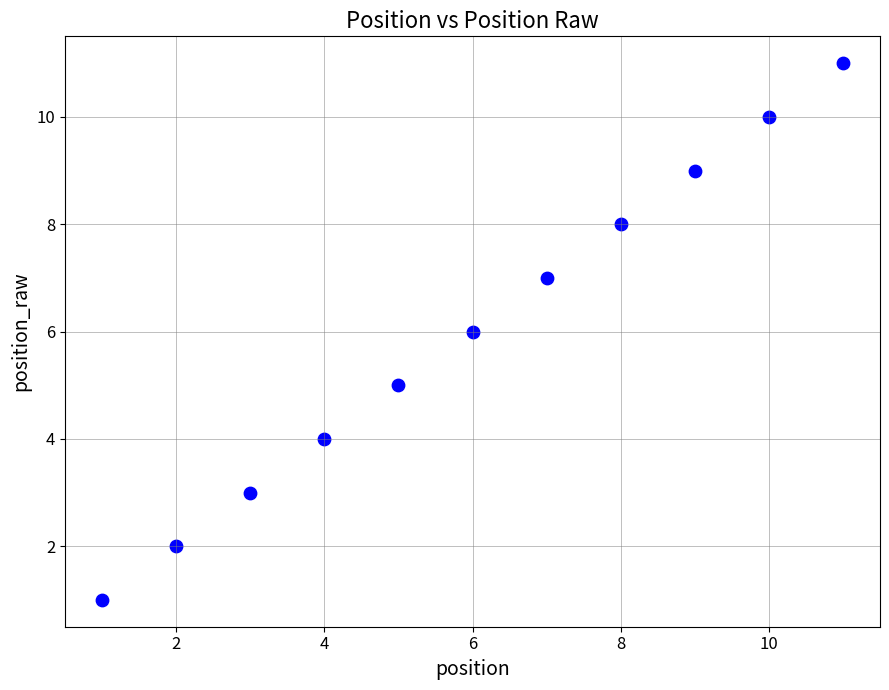

What is the average X value?

6